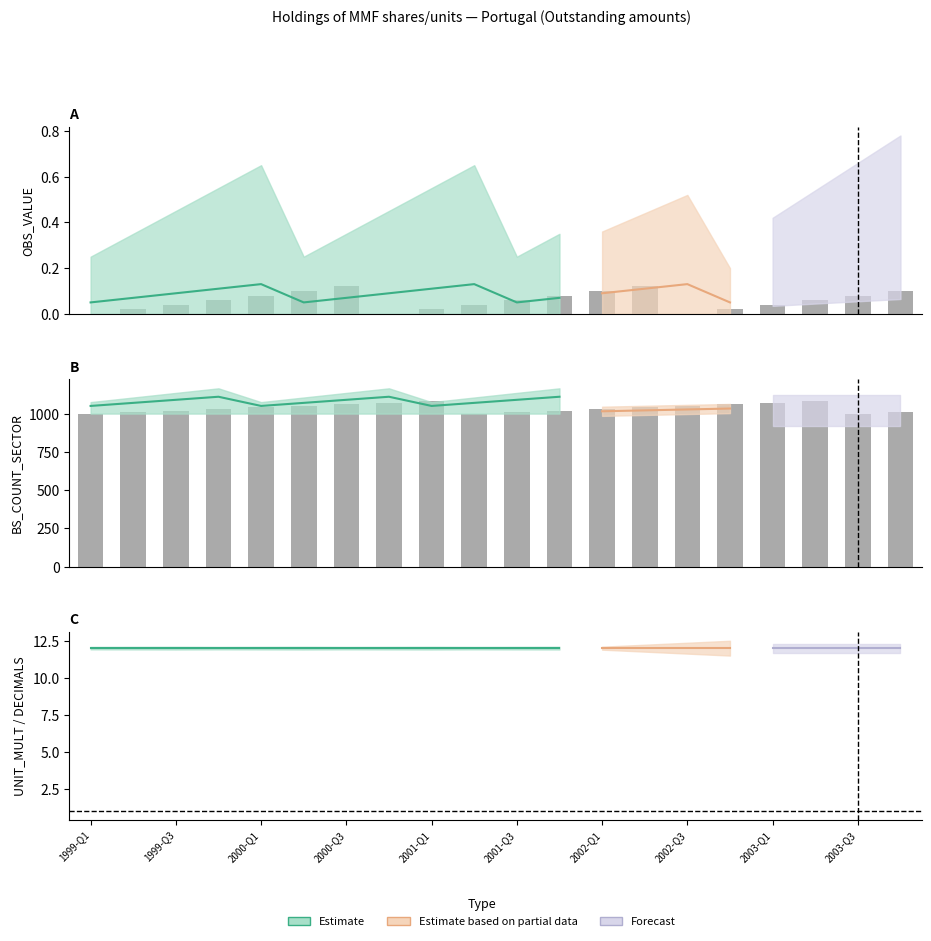

What is the lowest value of the BS_COUNT_SECTOR series?

1000